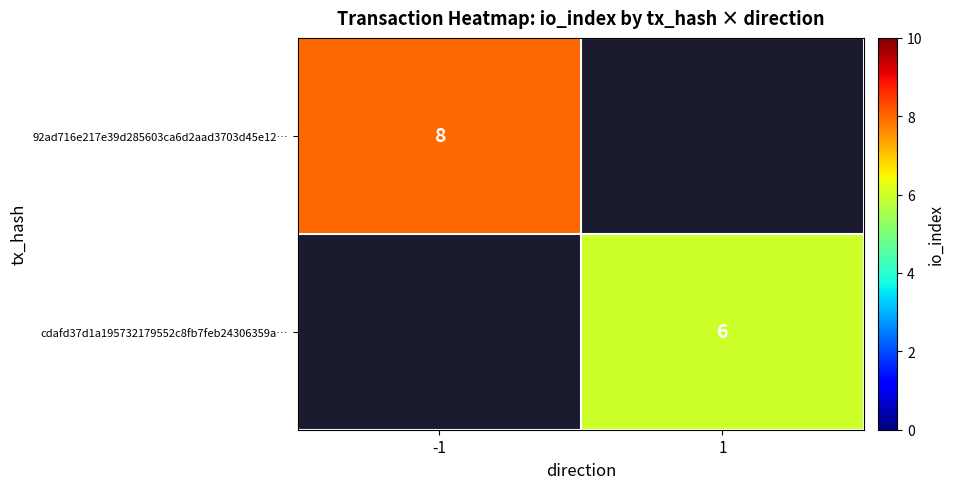

What is the smallest value displayed?

6.0